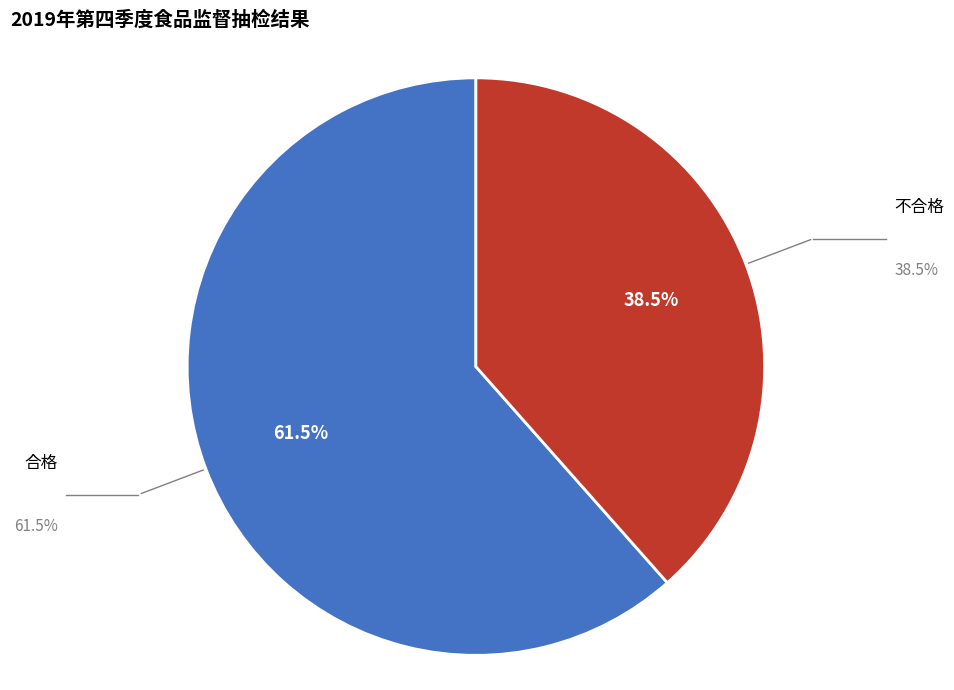

Approximately how many times larger is the value at 不合格 compared to 合格?

0.6